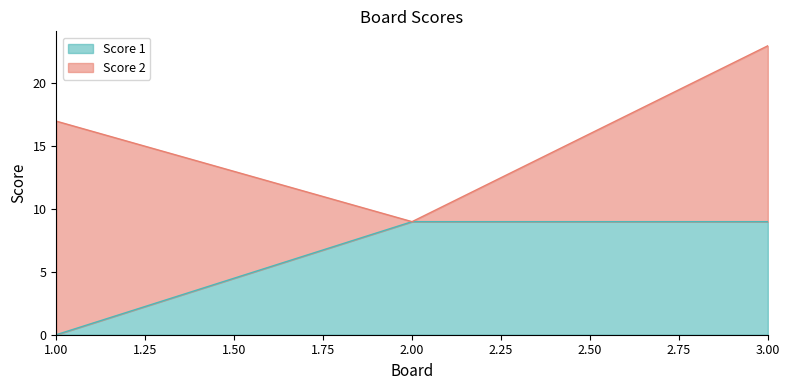

What is the sum of the values at 3 and 2?

18